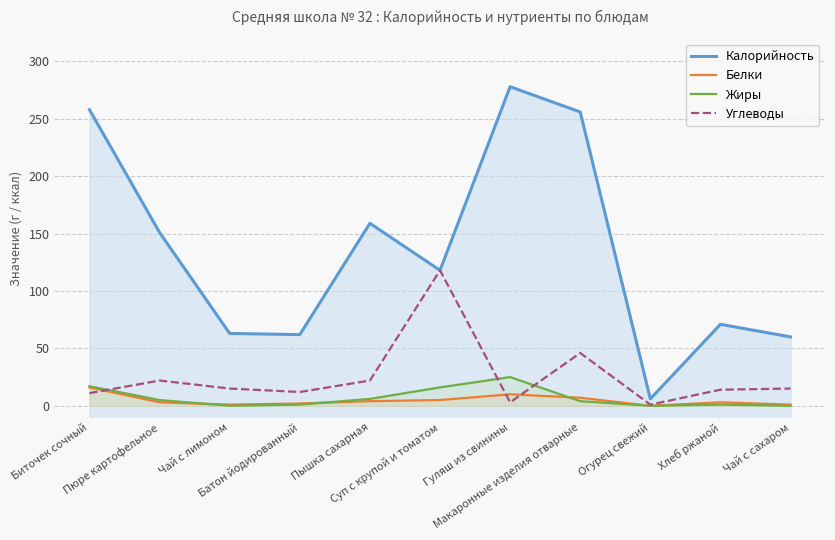

True or false: Углеводы and Калорийность intersect in this chart.

False